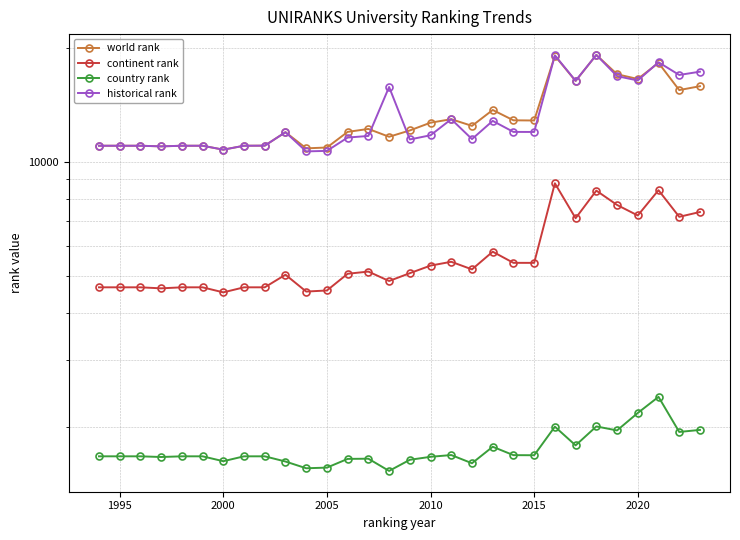

What is the sum of all world rank values?

396327.0